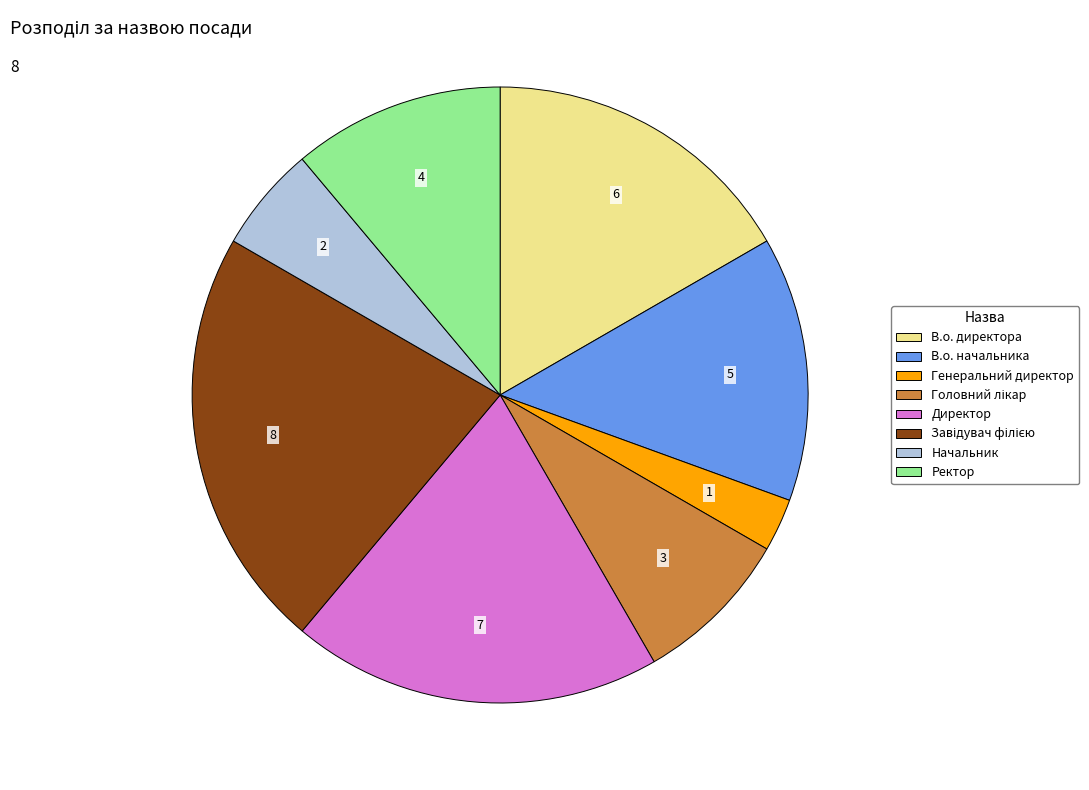

How many segments does this pie chart have?

8